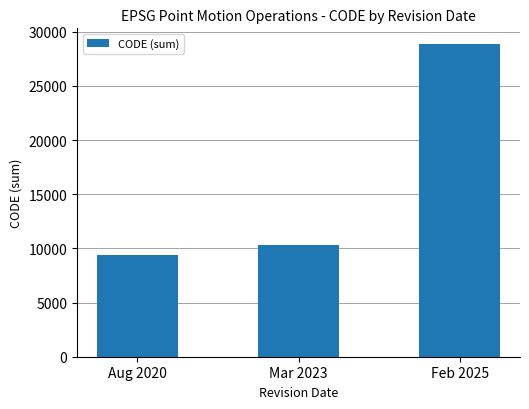

List the labels in order of value, largest first.

Feb 2025, Mar 2023, Aug 2020